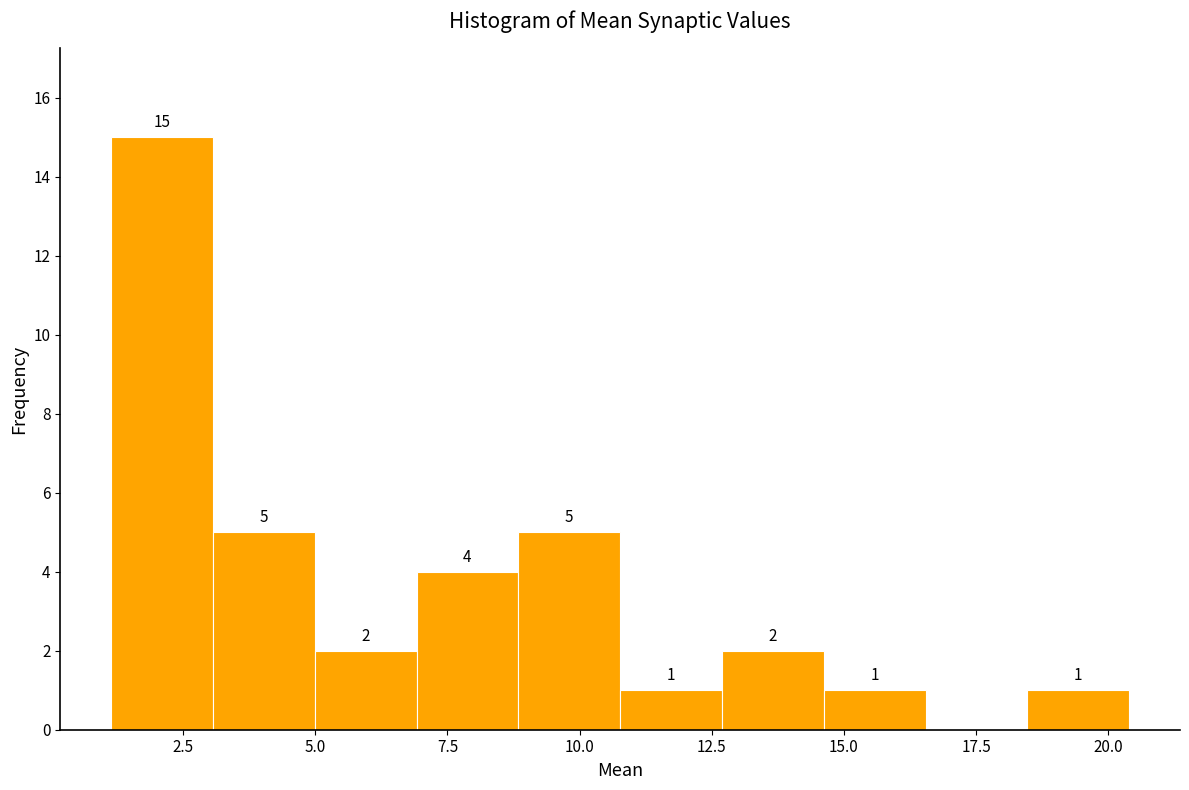

Around what value on the x-axis is the tallest bar? Give the approximate position of its centre, as read against the axis.

2.0